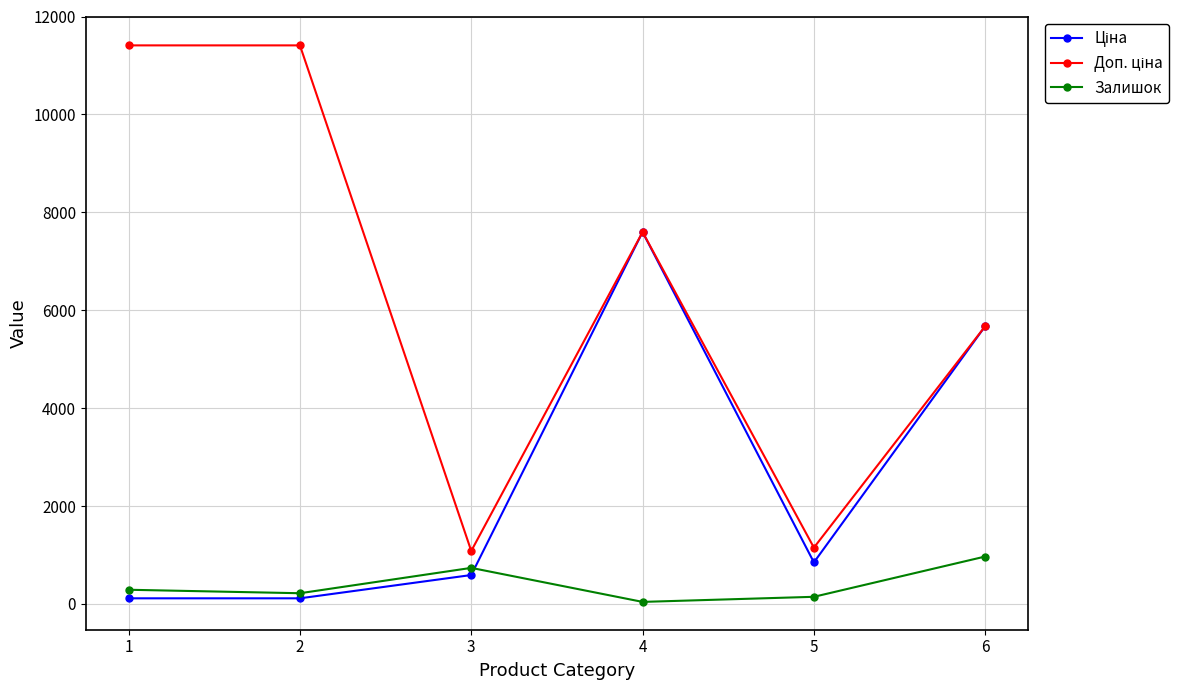

True or false: Залишок has more than 1 points higher than both neighbors.

False